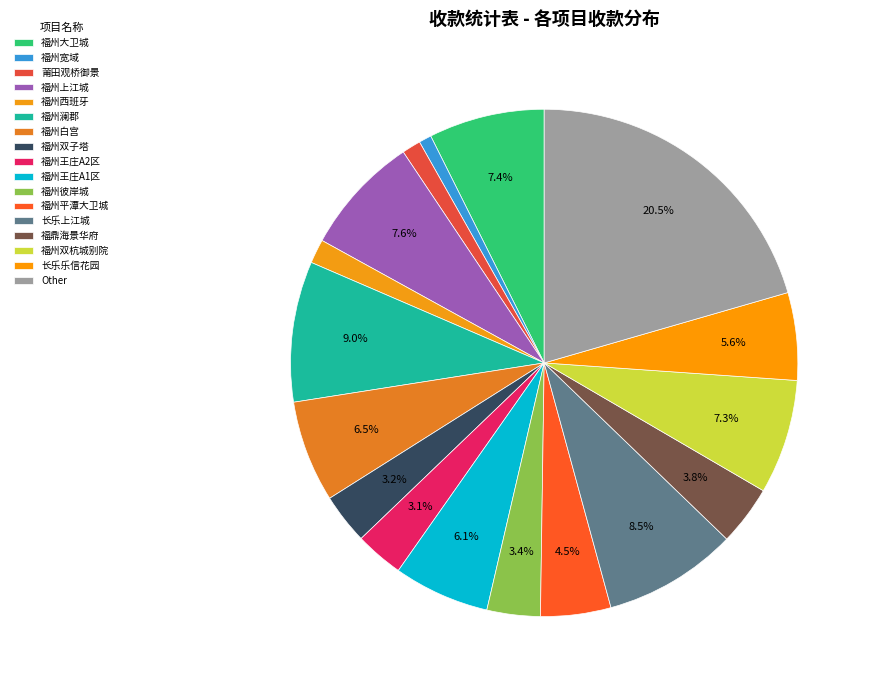

What is the largest slice in the pie chart?

Other